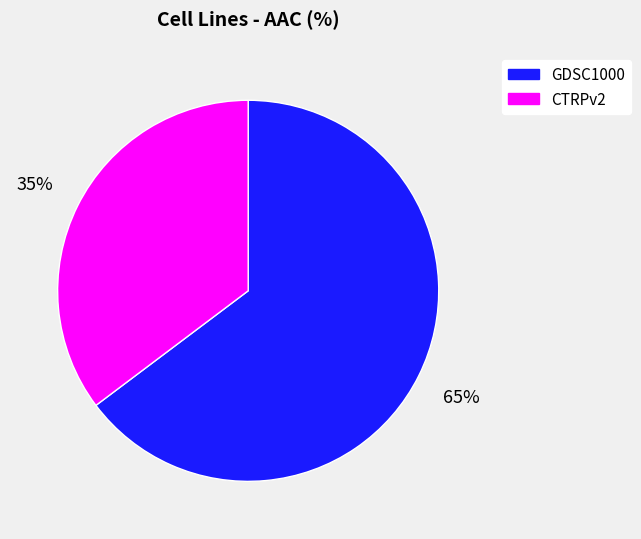

Which slice is the smallest?

CTRPv2